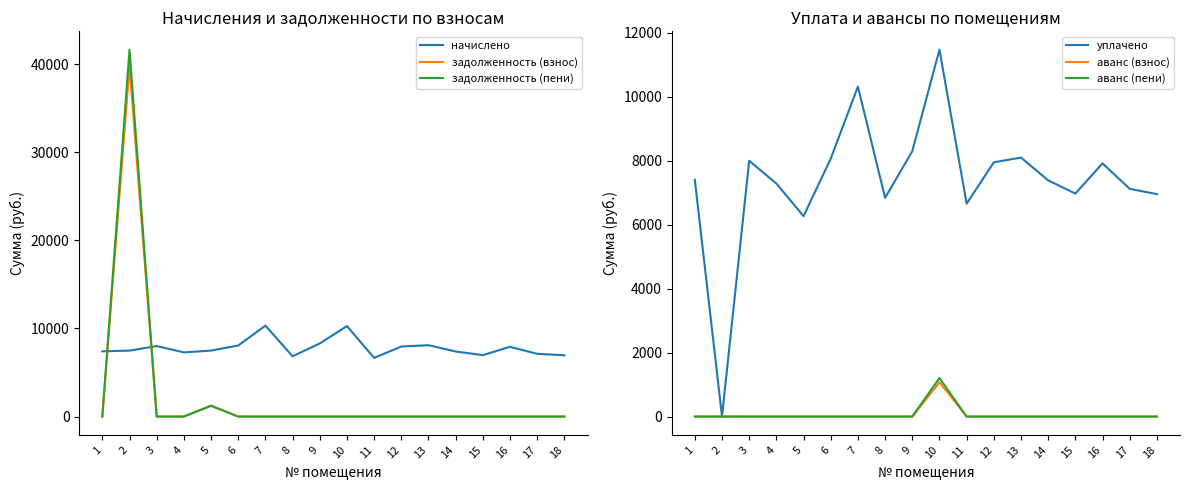

True or false: аванс (взнос) and аванс (пени) cross at least once.

False